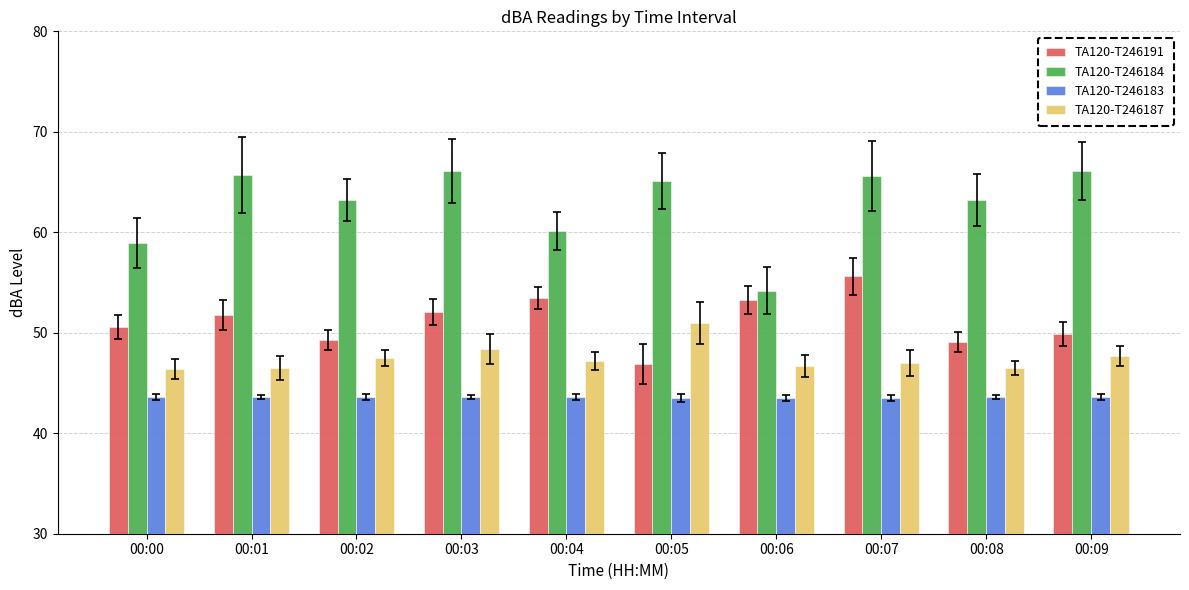

What is the average value of the TA120-T246184 series?

62.8